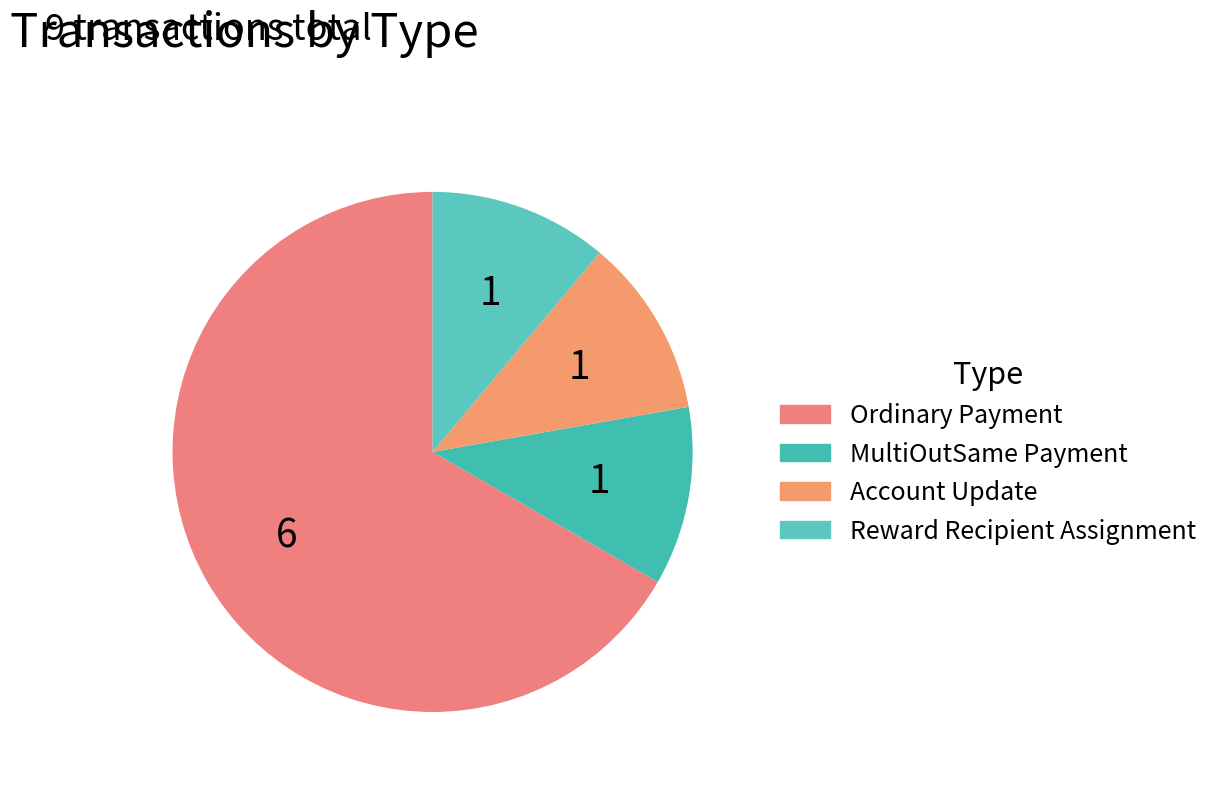

Count the number of slices in the pie.

4